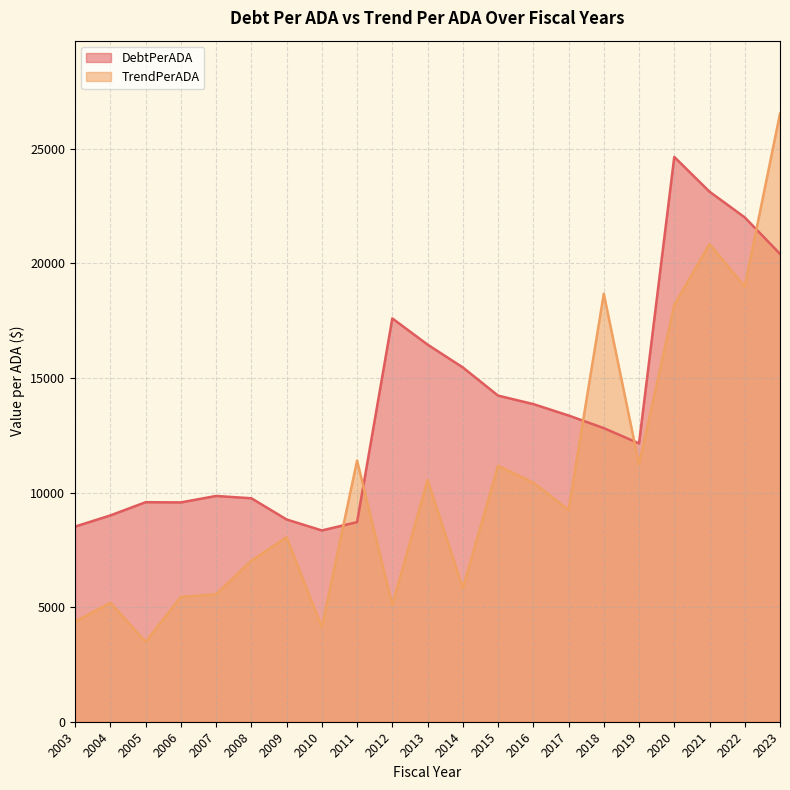

Does the chart have visible grid lines?

Yes